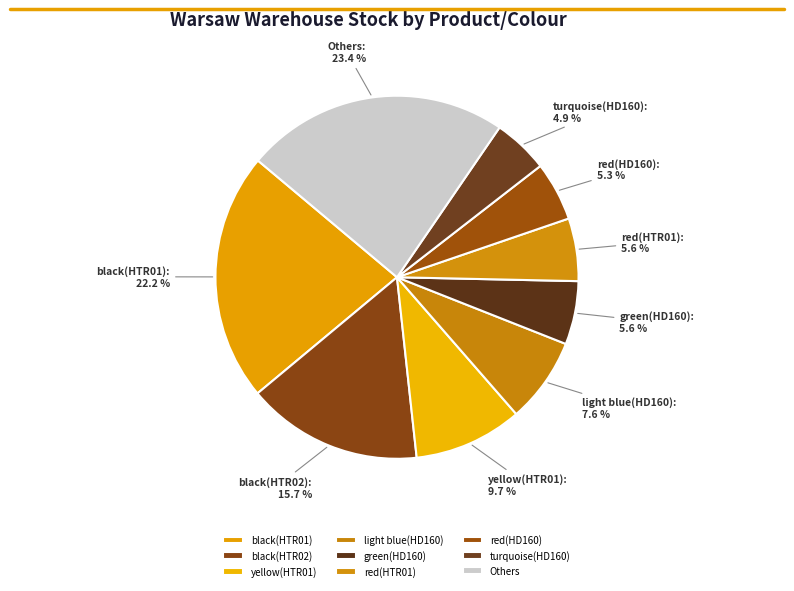

The light blue(HD160) slice represents 1% of the pie. True or false?

False